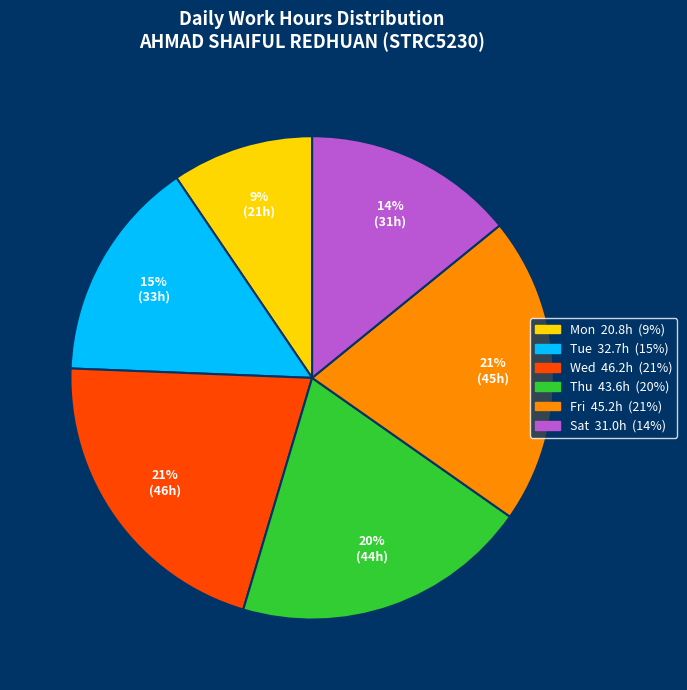

To the nearest percent, what is the difference between the largest and smallest slice percentages?

12%